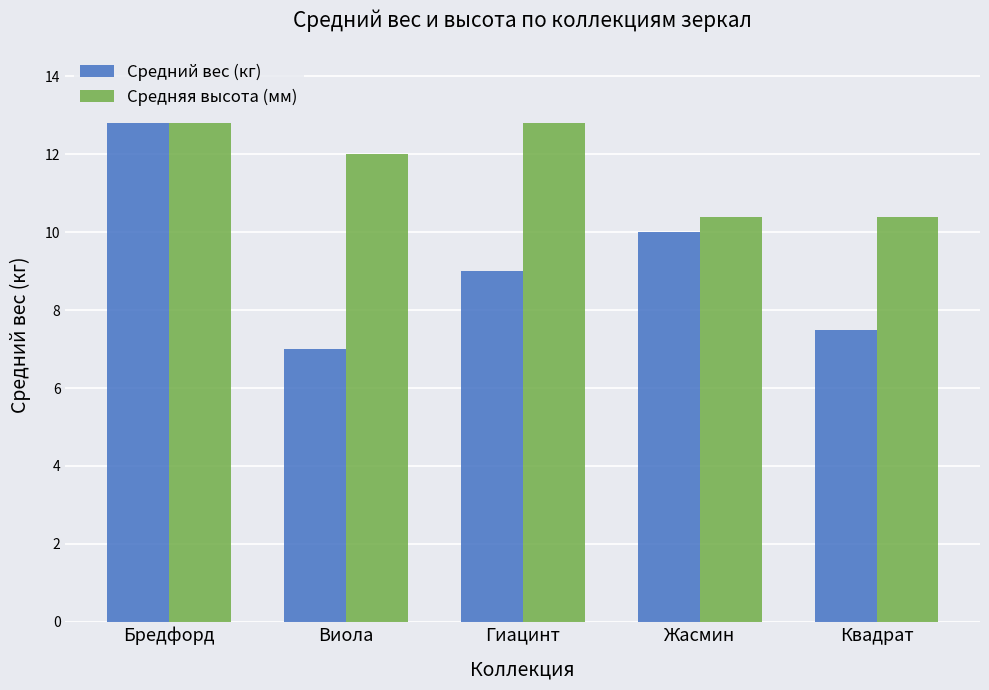

At Квадрат, list the series in order from smallest to largest.

Средний вес (кг), Средняя высота (мм)